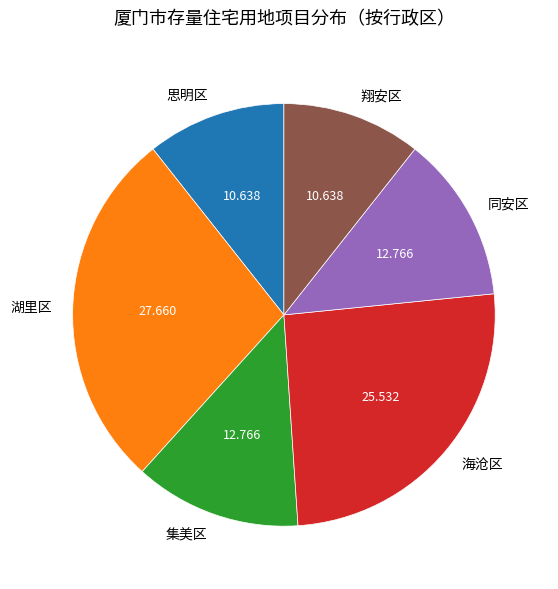

Which has a higher value, 湖里区 or 翔安区?

湖里区